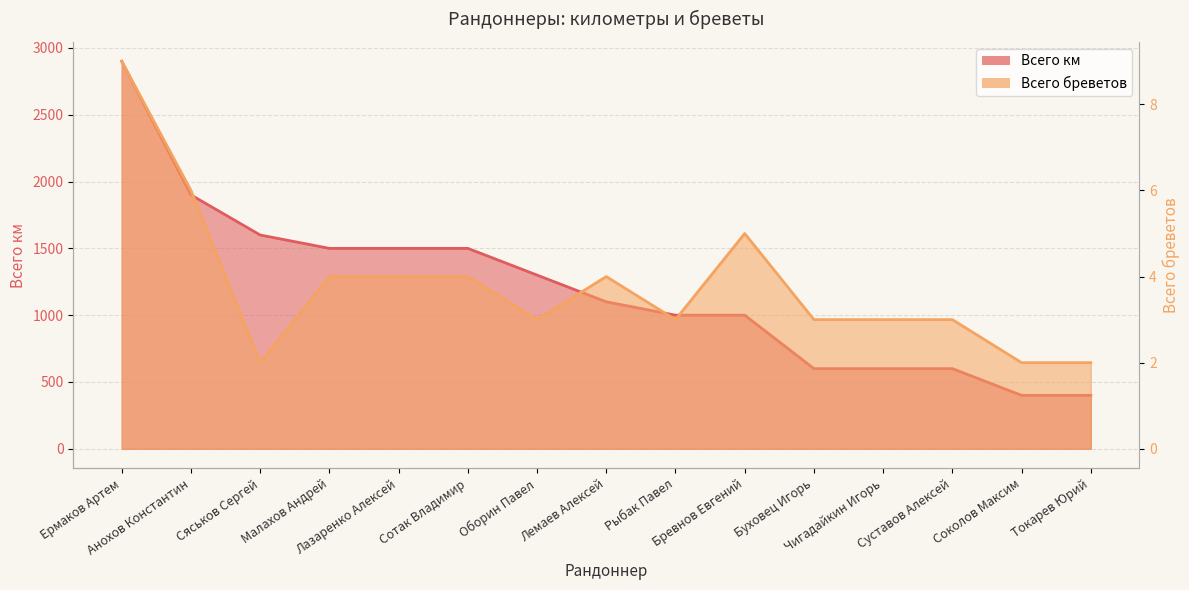

What are all the series names shown in the legend?

Всего км, Всего бреветов